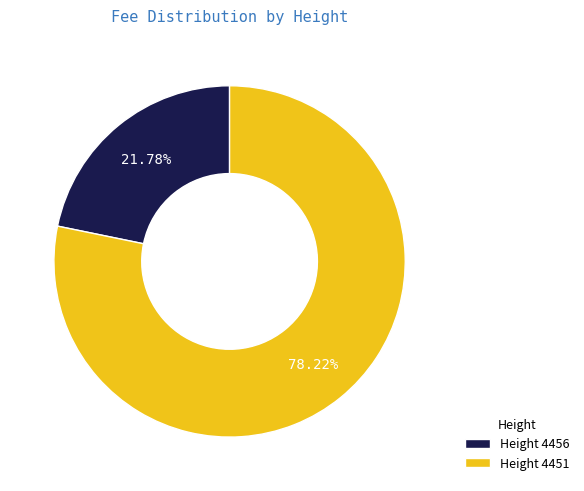

Does Height 4456 represent more than half of the total?

No